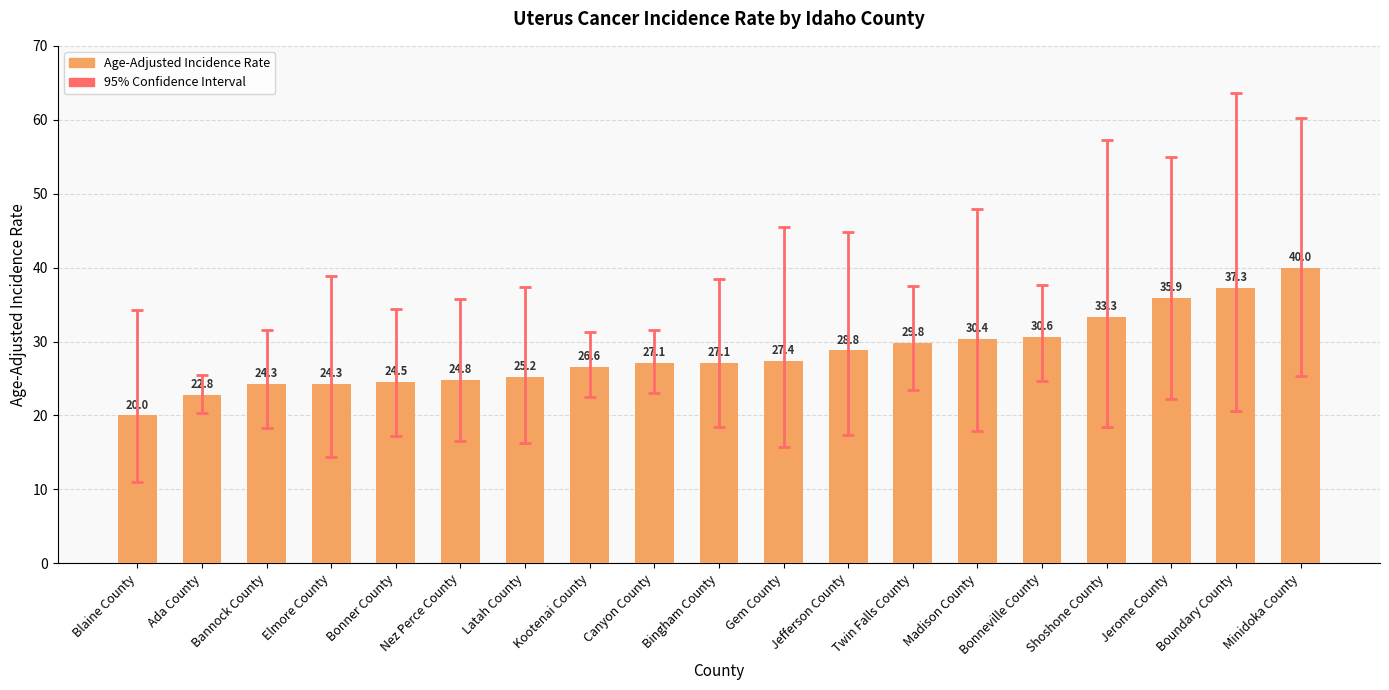

Reading left to right, list all the values displayed in this chart.

20.0	22.8	24.3	24.3	24.5	24.8	25.2	26.6	27.1	27.1	27.4	28.8	29.8	30.4	30.6	33.3	35.9	37.3	40.0